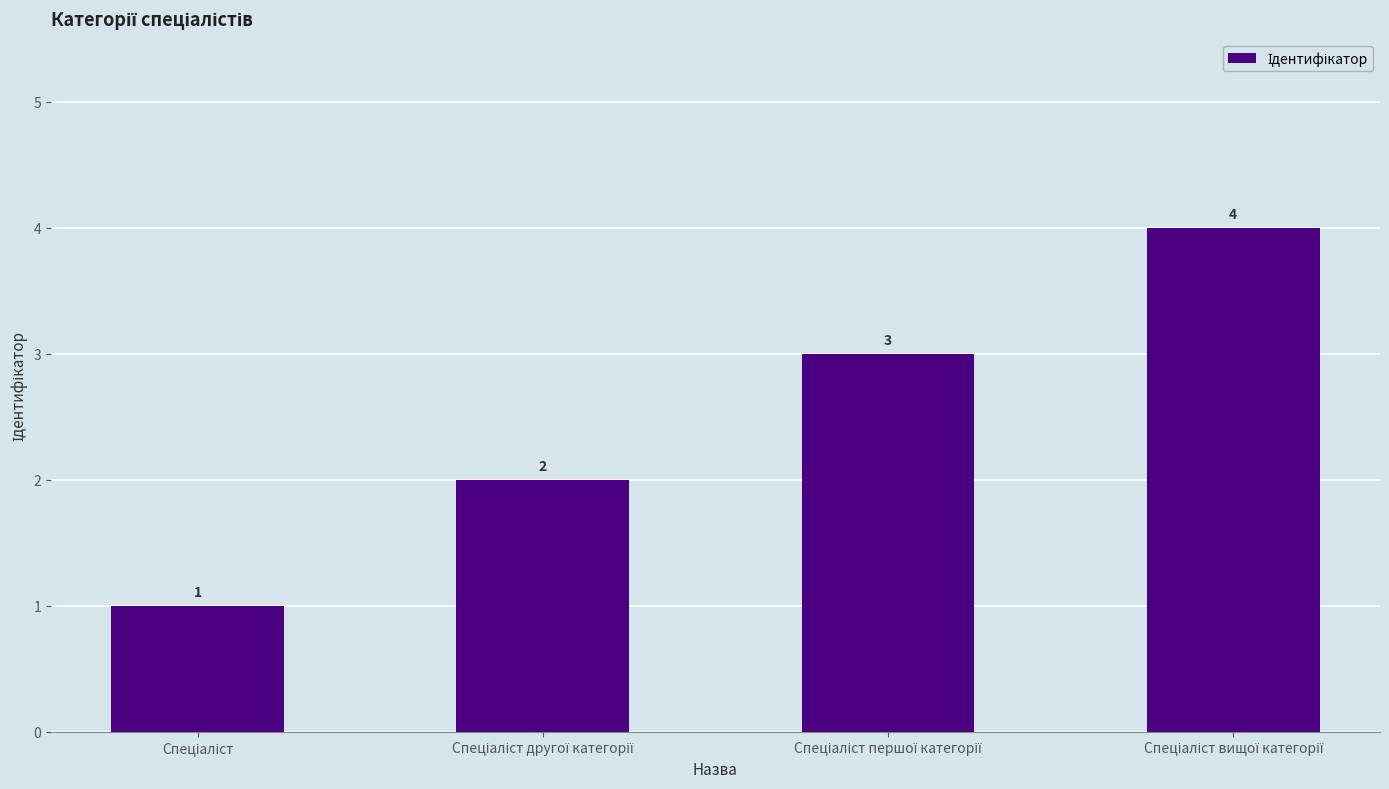

How many values are between 2 and 4?

3